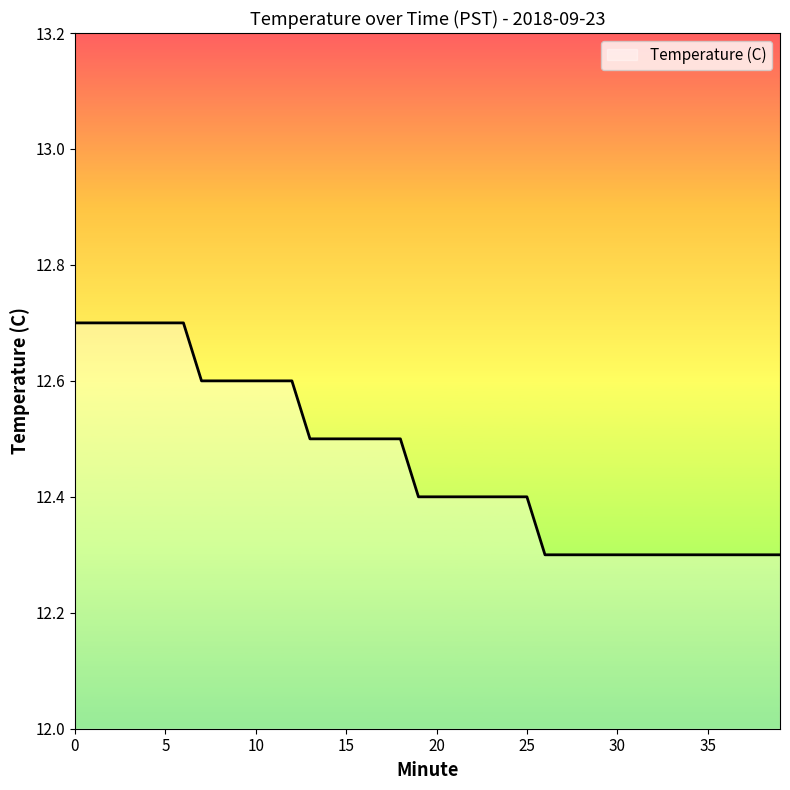

What is the difference between the maximum and minimum values?

0.4